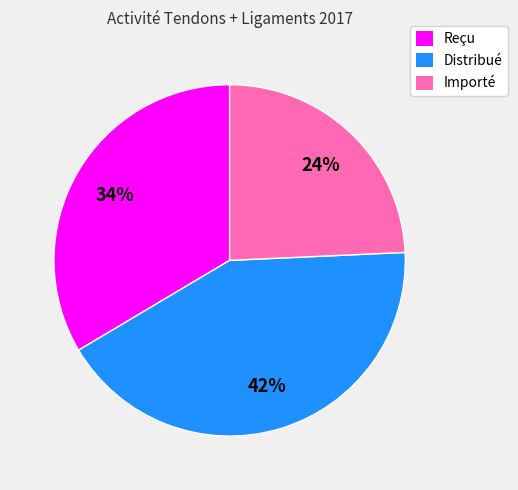

Between Reçu and Distribué, which is larger?

Distribué